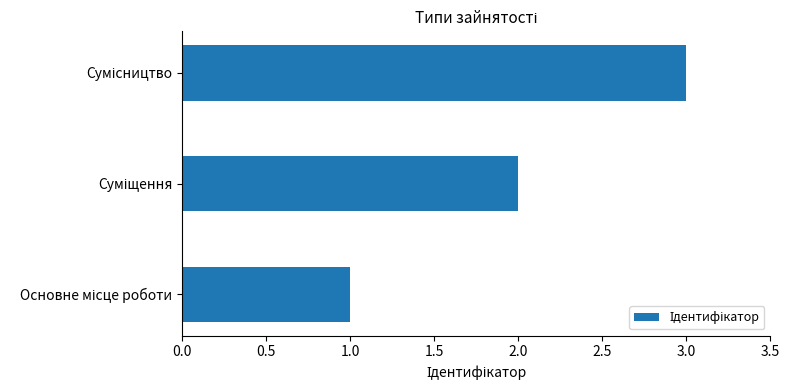

What is the greatest value displayed?

3